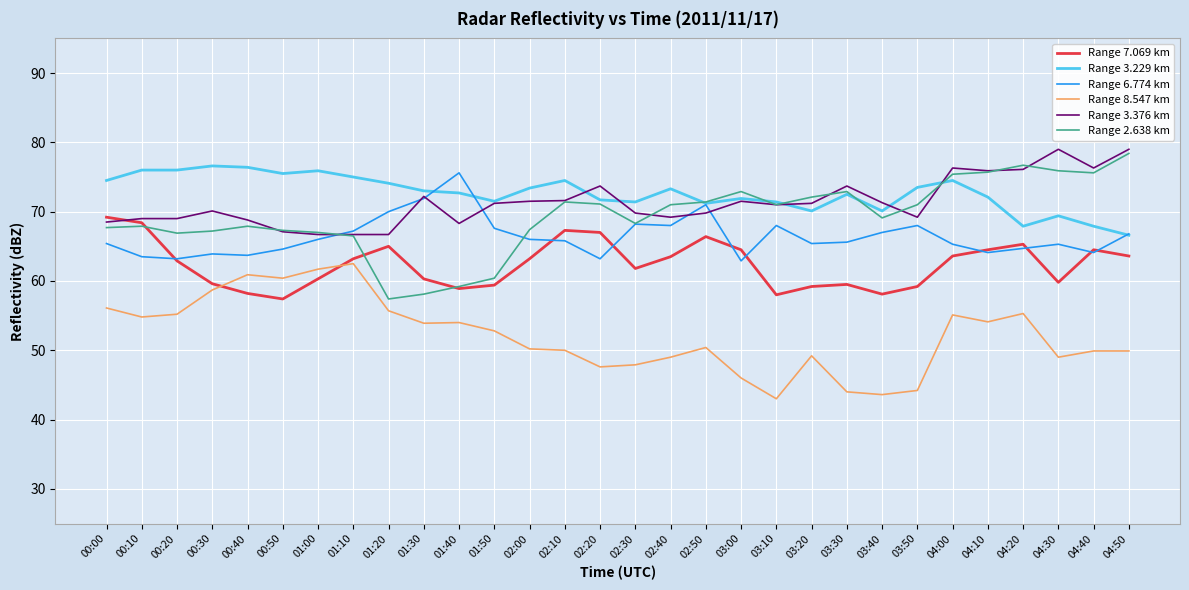

What is the minimum value shown in the chart?

43.0